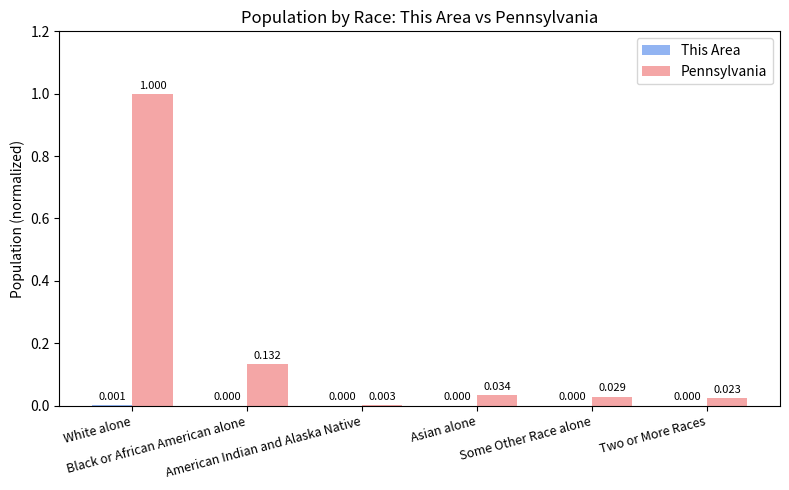

Which series has the largest total across all categories?

Pennsylvania